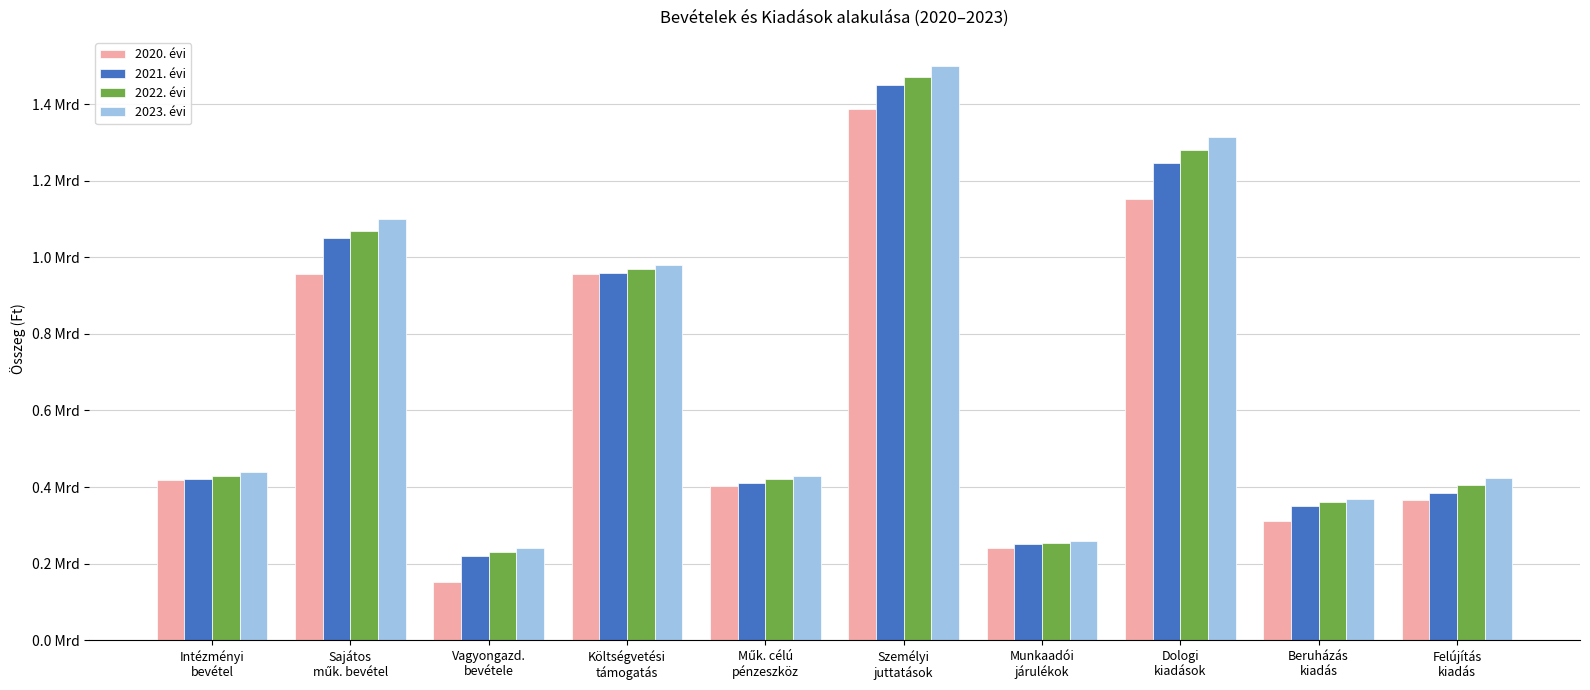

What is the value of the 2022. évi bar at the 1st from the left?

430000000